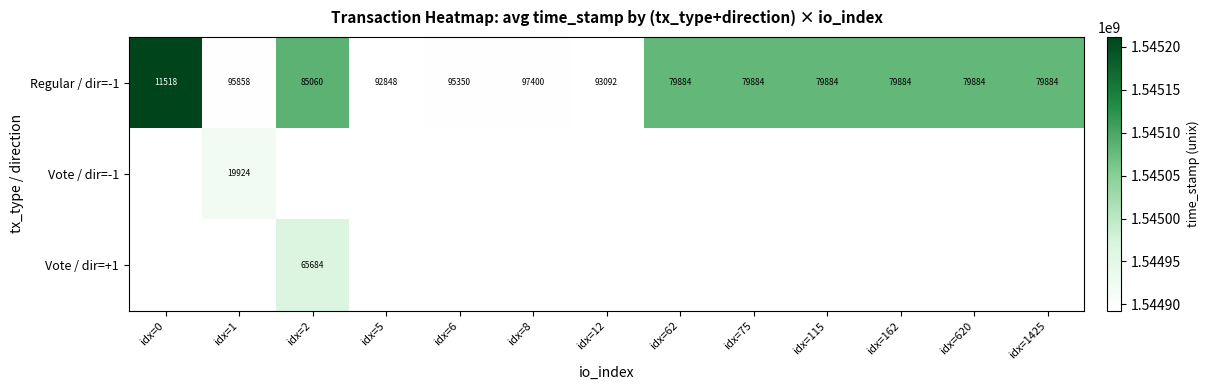

The value of Regular / dir=-1 at idx=1425 is 2694280216.5. True or false?

False